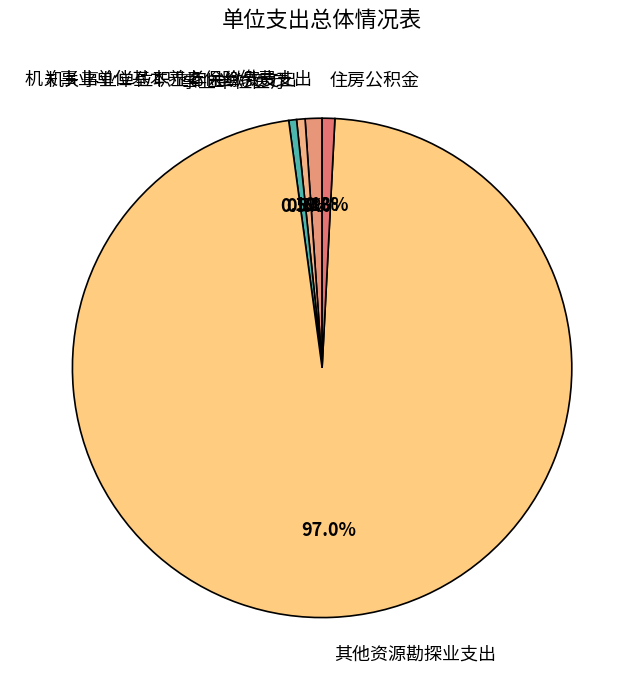

Does any single category account for the majority?

Yes